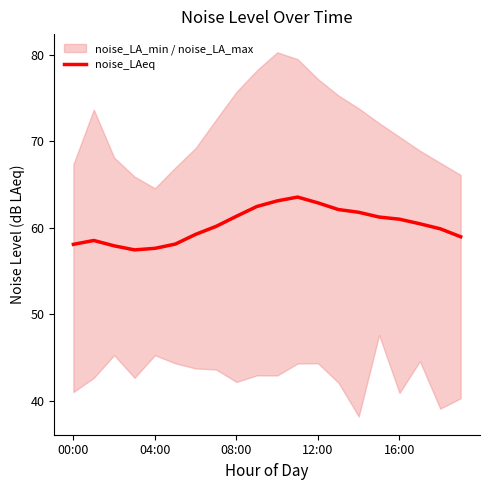

What position from the left is 9?

10